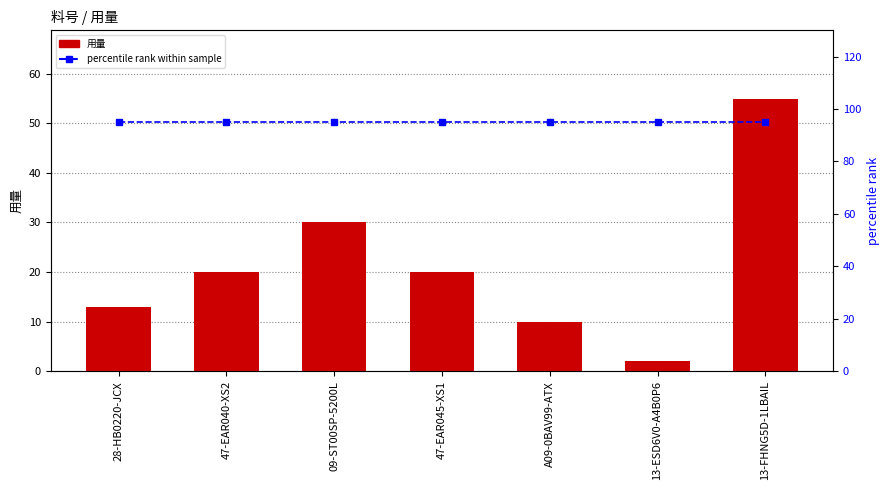

What is the approximate value of 用量 at 09-ST00SP-5200L?

30